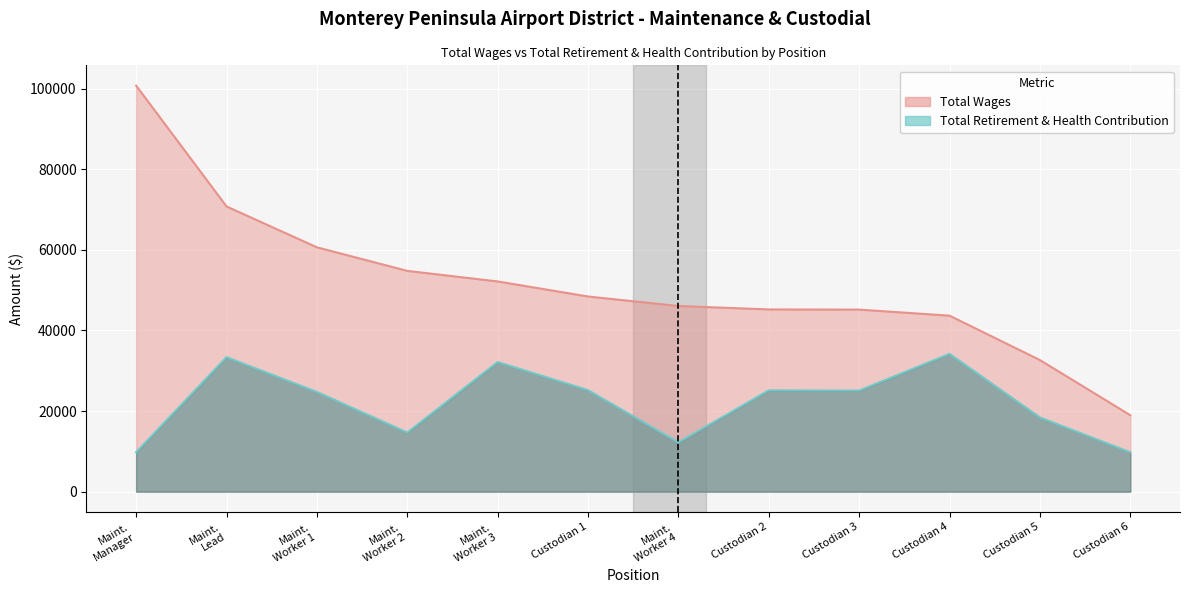

True or false: Total Wages has a value of 81737 at Maint. Worker 3.

False